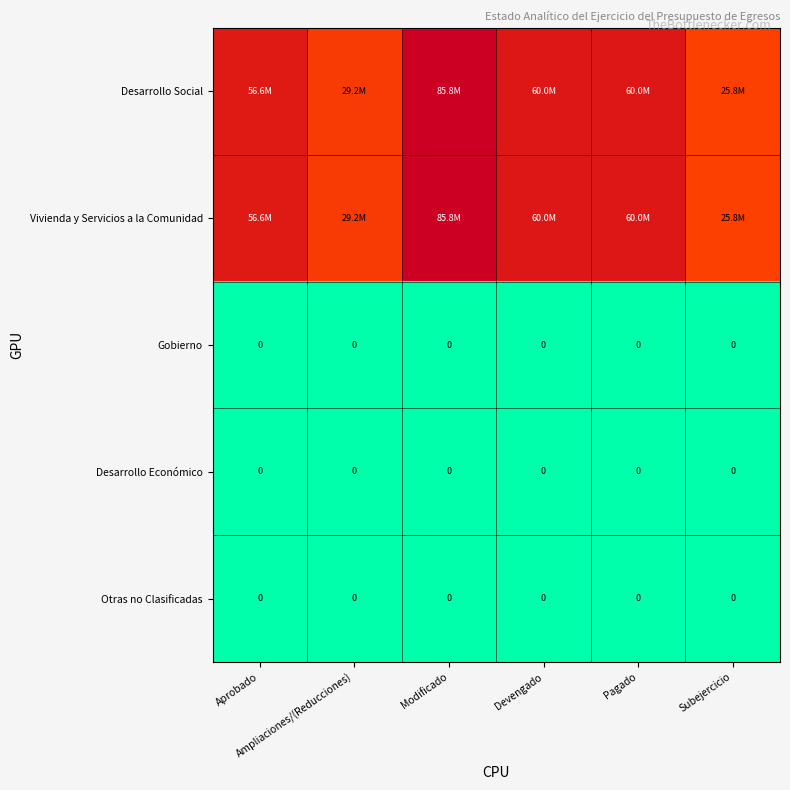

At which label does Vivienda y Servicios a la Comunidad first exceed 59996547?

Modificado